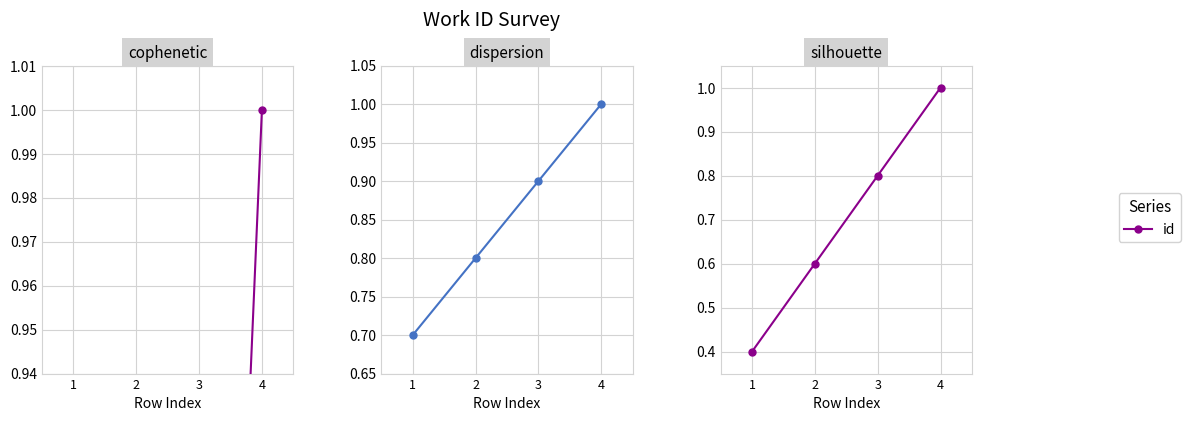

Where is the data nearest to the value 0?

1